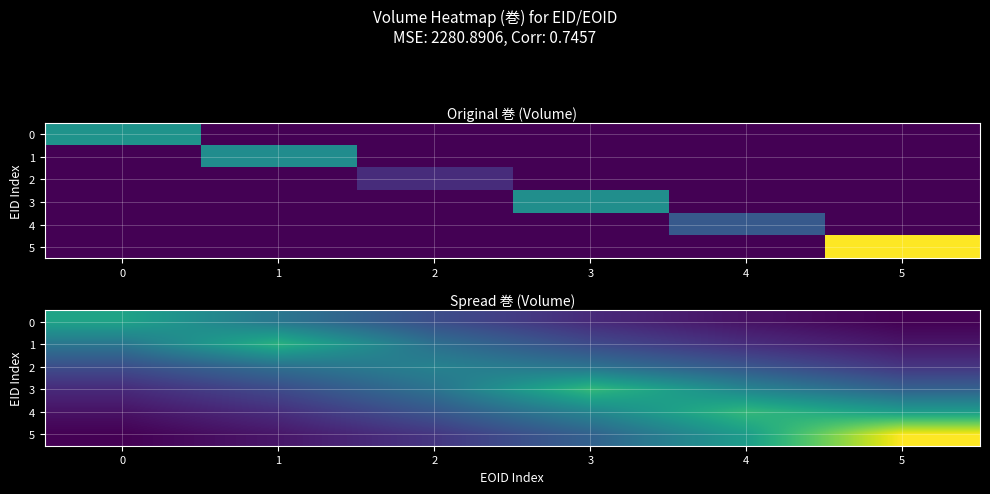

Which series has the widest spread of values?

5